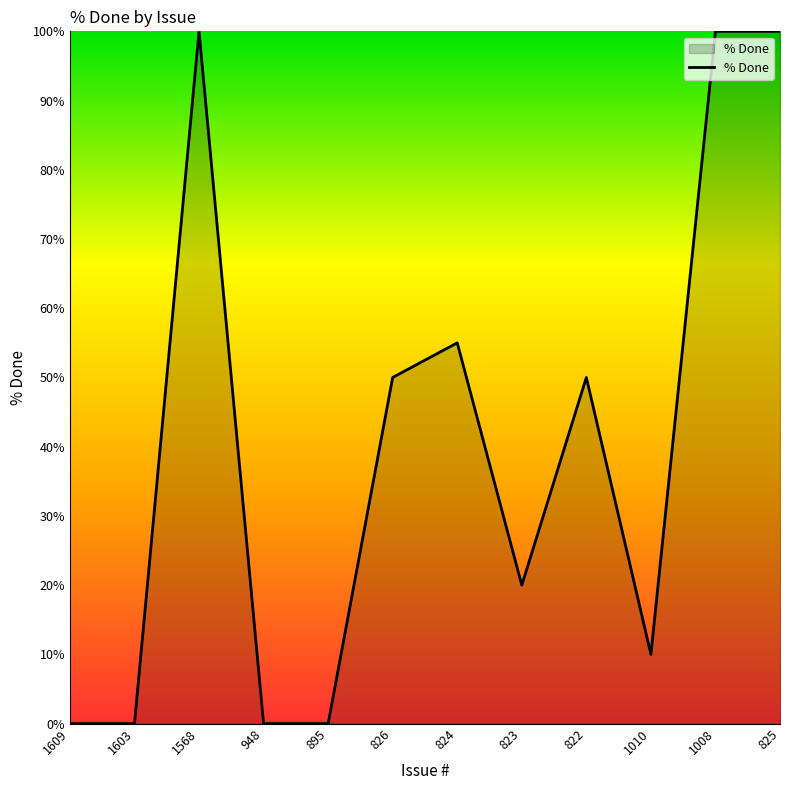

How many lines are shown in the chart?

1